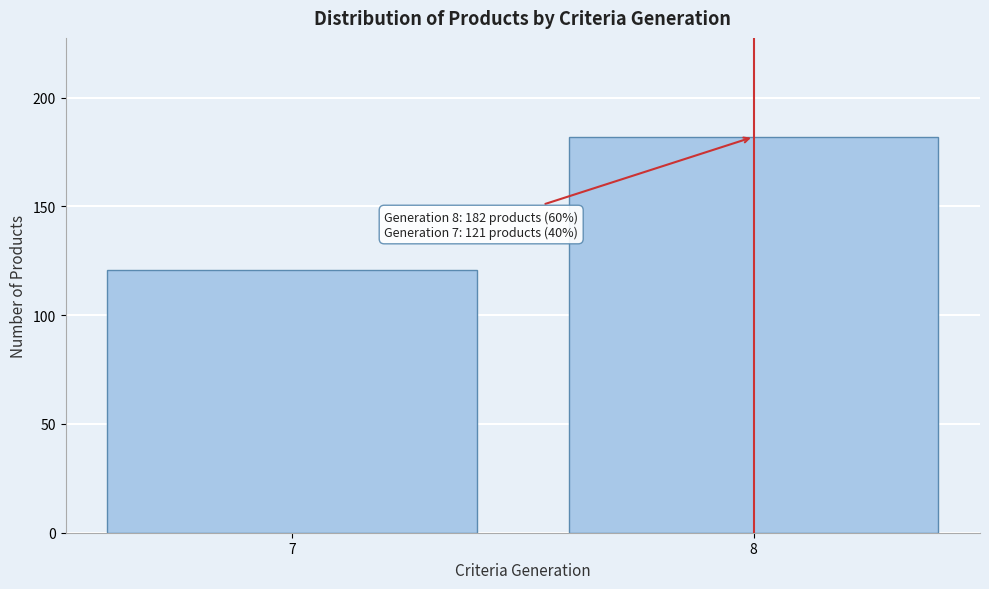

Reading left to right, transcribe all the data shown in this chart.

7=121	8=182